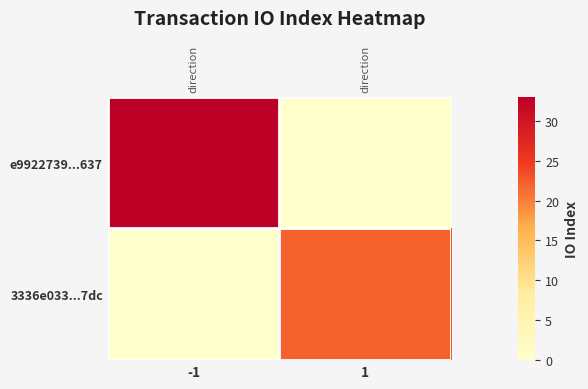

How many categories are shown in the chart?

2